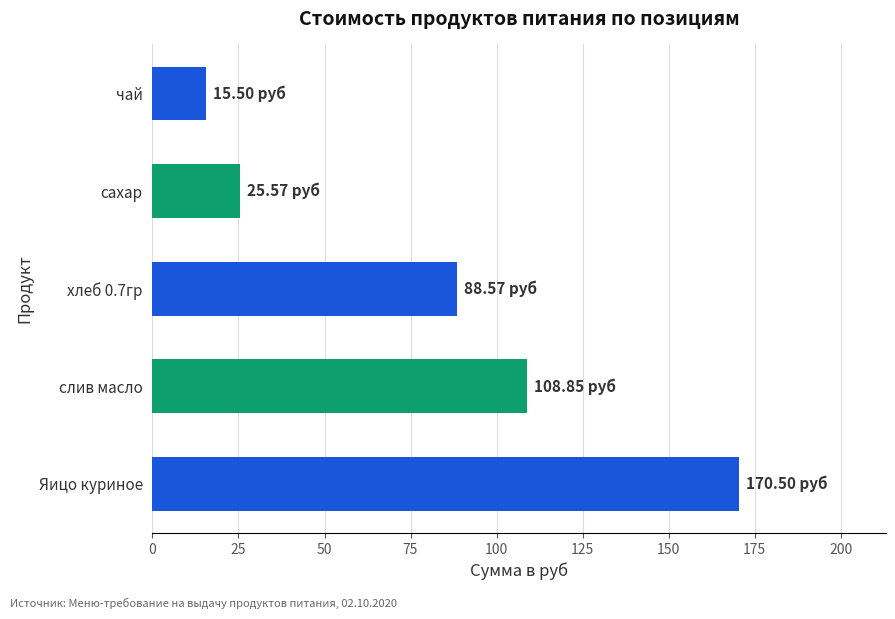

What is the change in value from хлеб 0.7гр to сахар?

-63.0